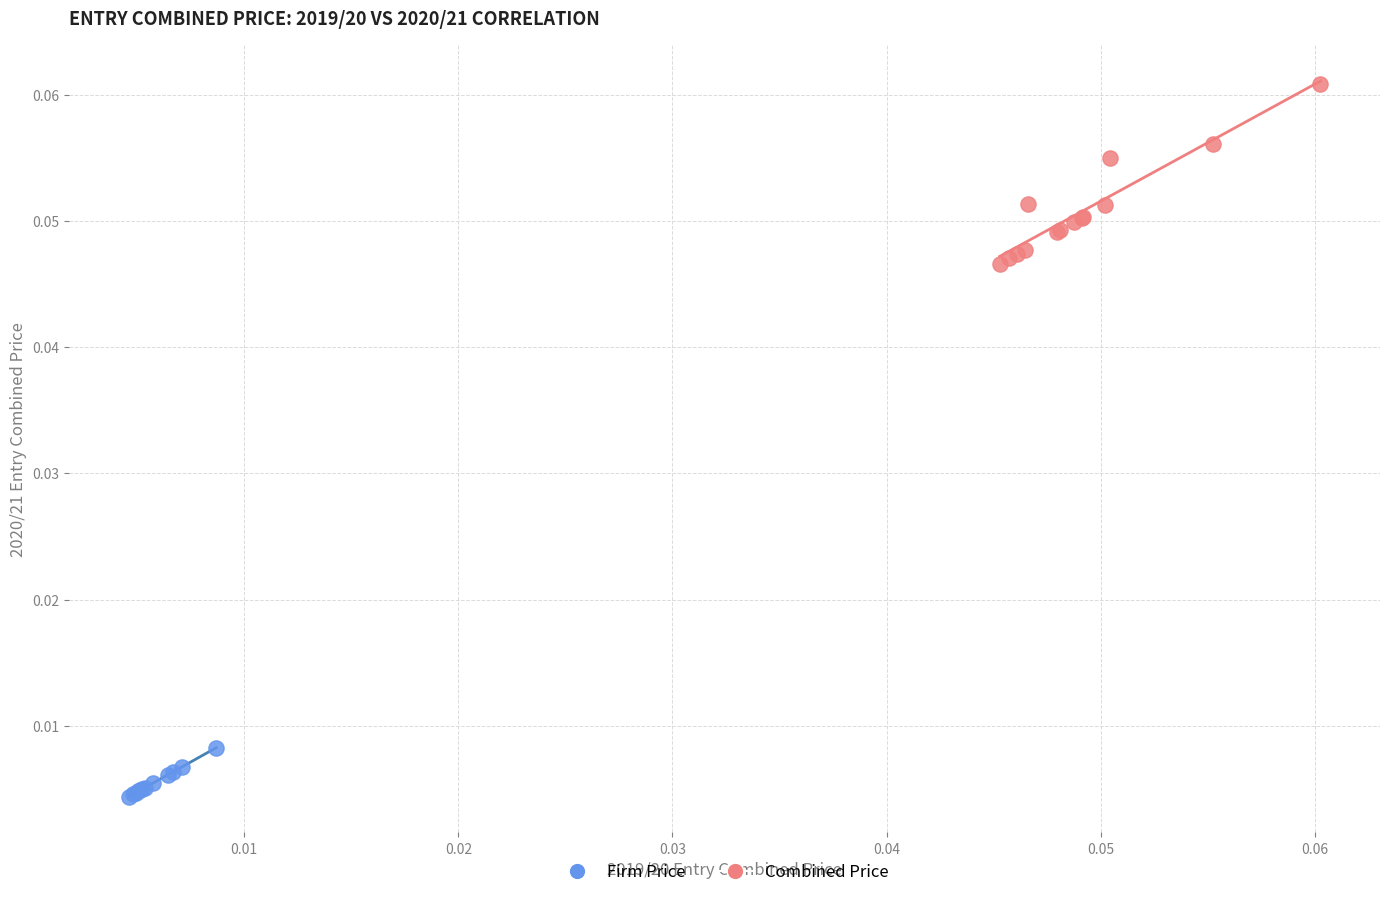

Which series has the widest spread of Y values?

Combined Price